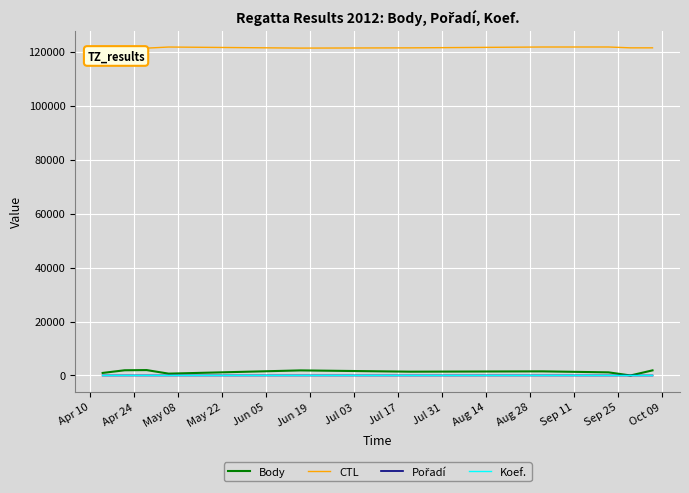

How many values in Body are above zero?

9